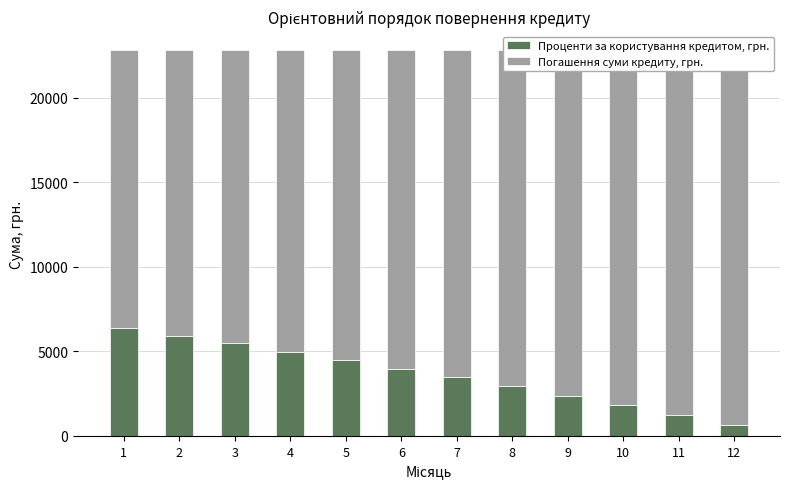

List the series in order of their overall mean, lowest first.

Проценти за користування кредитом, грн., Погашення суми кредиту, грн.